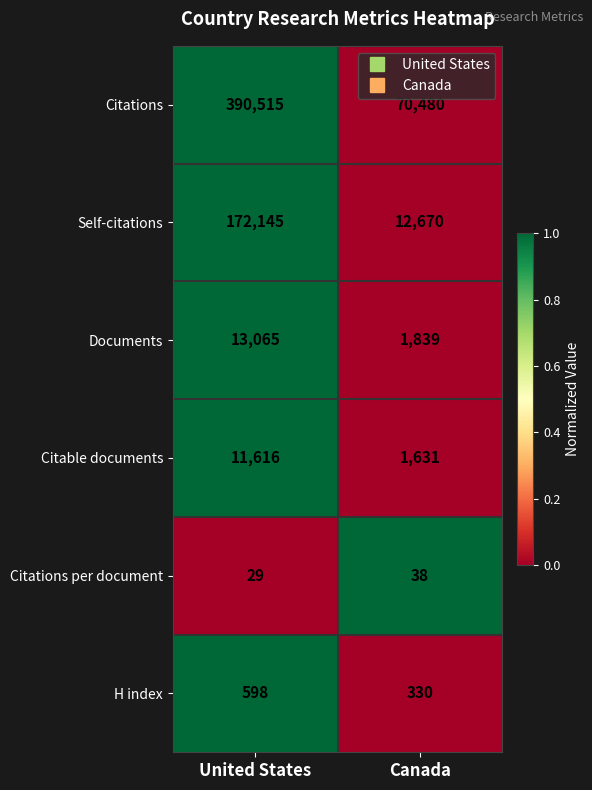

What is the approximate value of Citations at United States?

390515